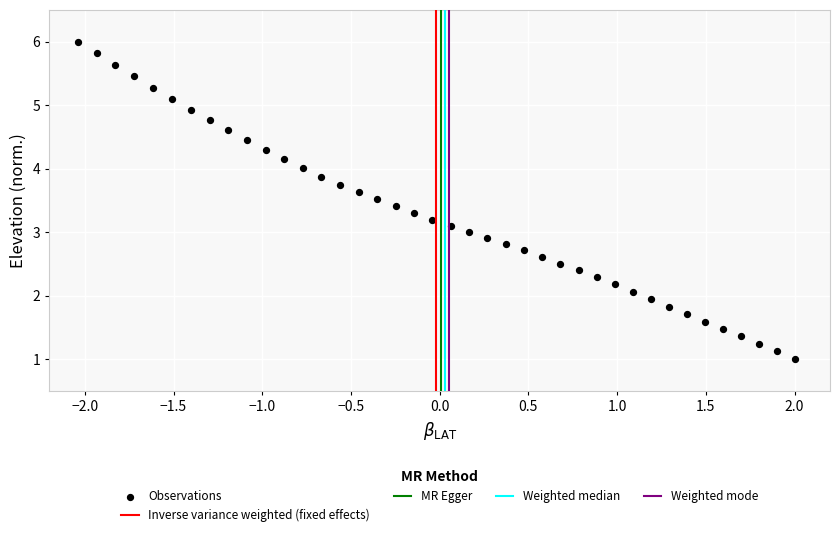

What is the range of Y values (max minus min)?

5.0